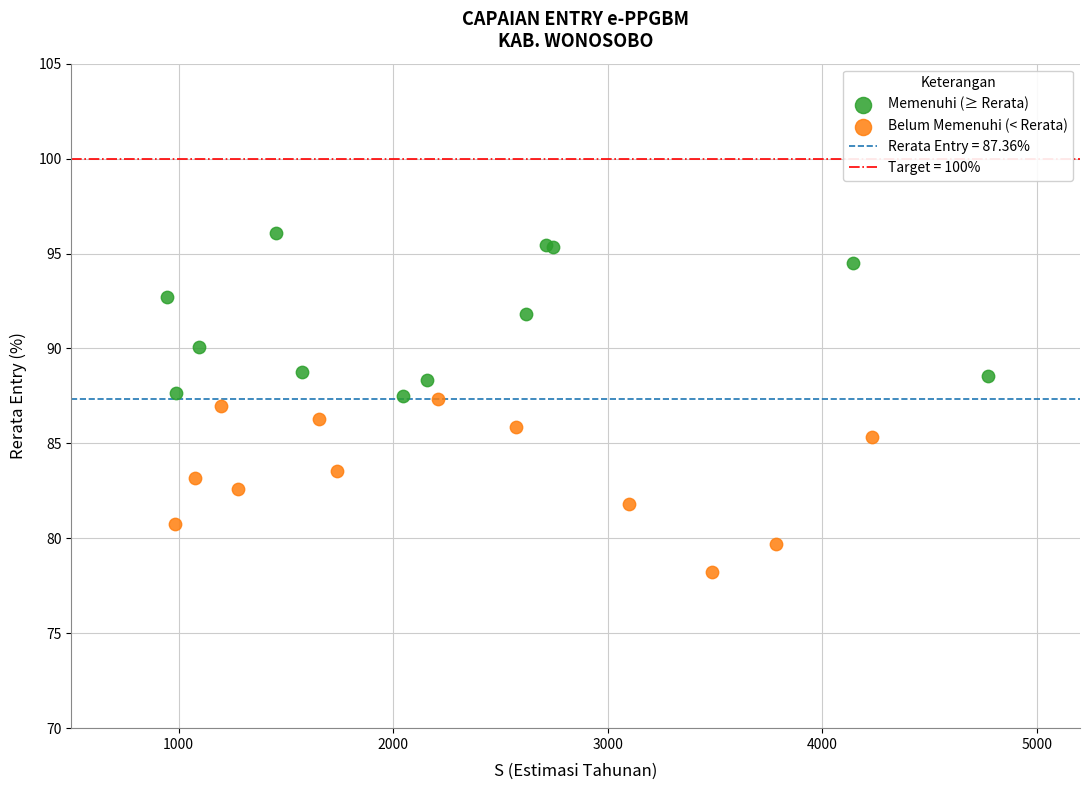

Which series contains the highest Y value?

Memenuhi (≥ Rerata)